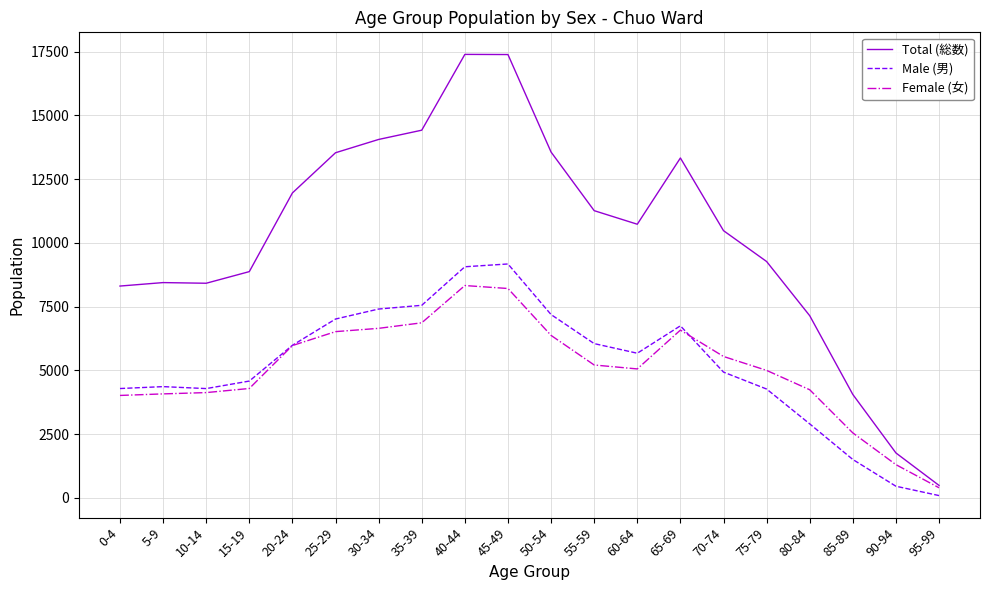

The value of Total (総数) at 75-79 is 5296. True or false?

False